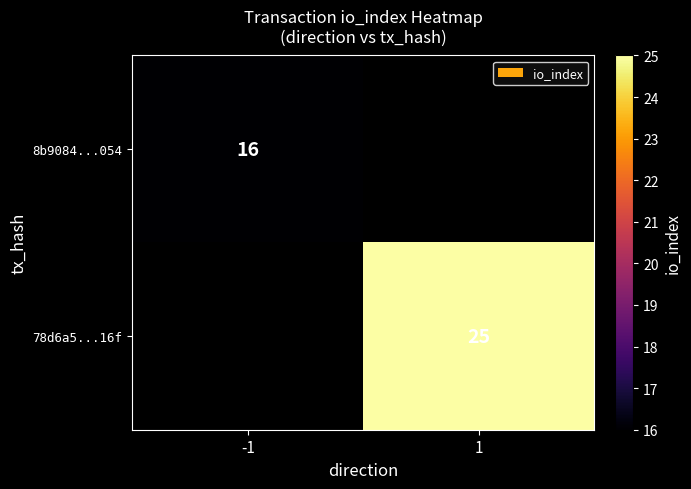

The 78d6a5...16f series shows 25 at 1. True or false?

True